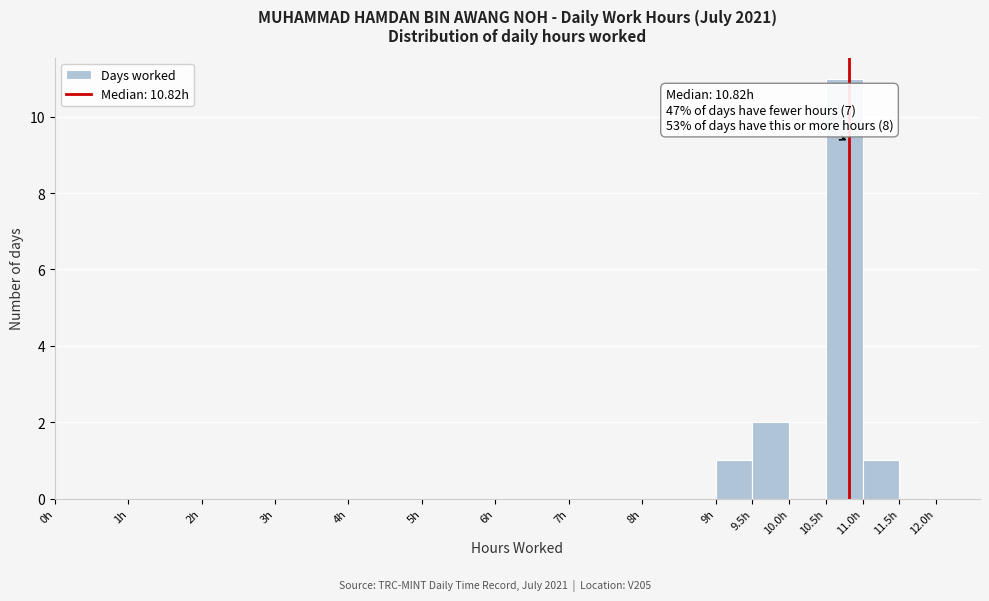

Which range on the x-axis has the tallest bar?

10.5 to 11.0